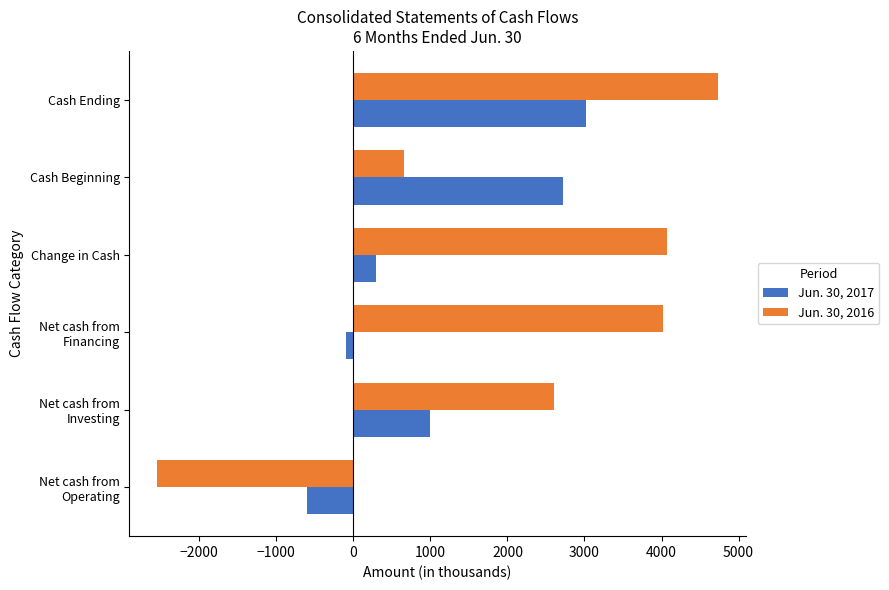

Which category has the lowest value in the Jun. 30, 2017 series?

Net cash from
Operating